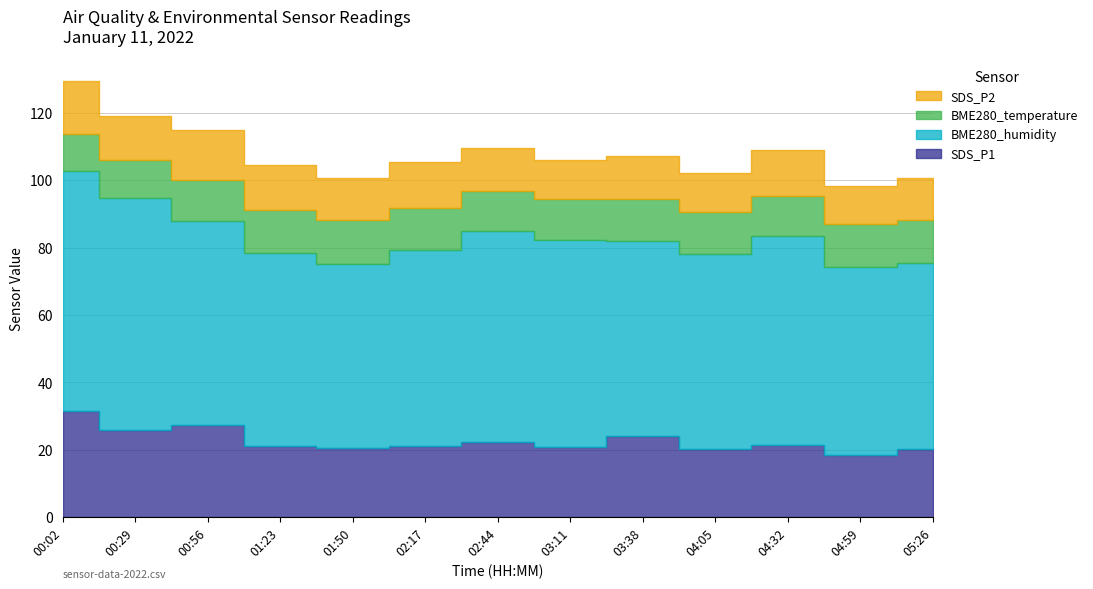

At which category does the chart reach its minimum across all series?

00:02